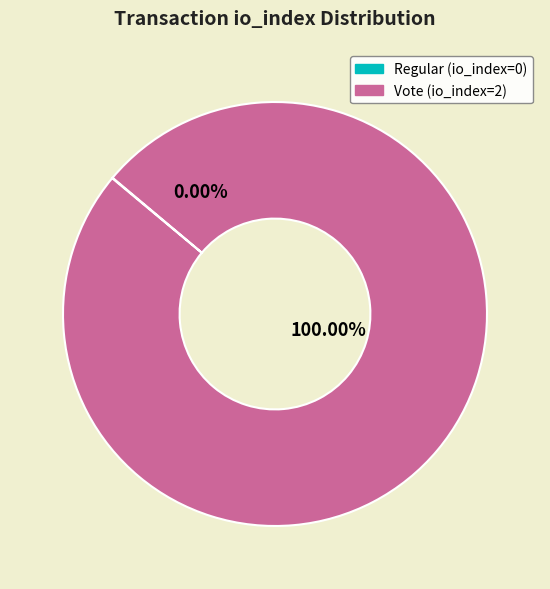

Which slice is the smallest?

Regular (io_index=0)